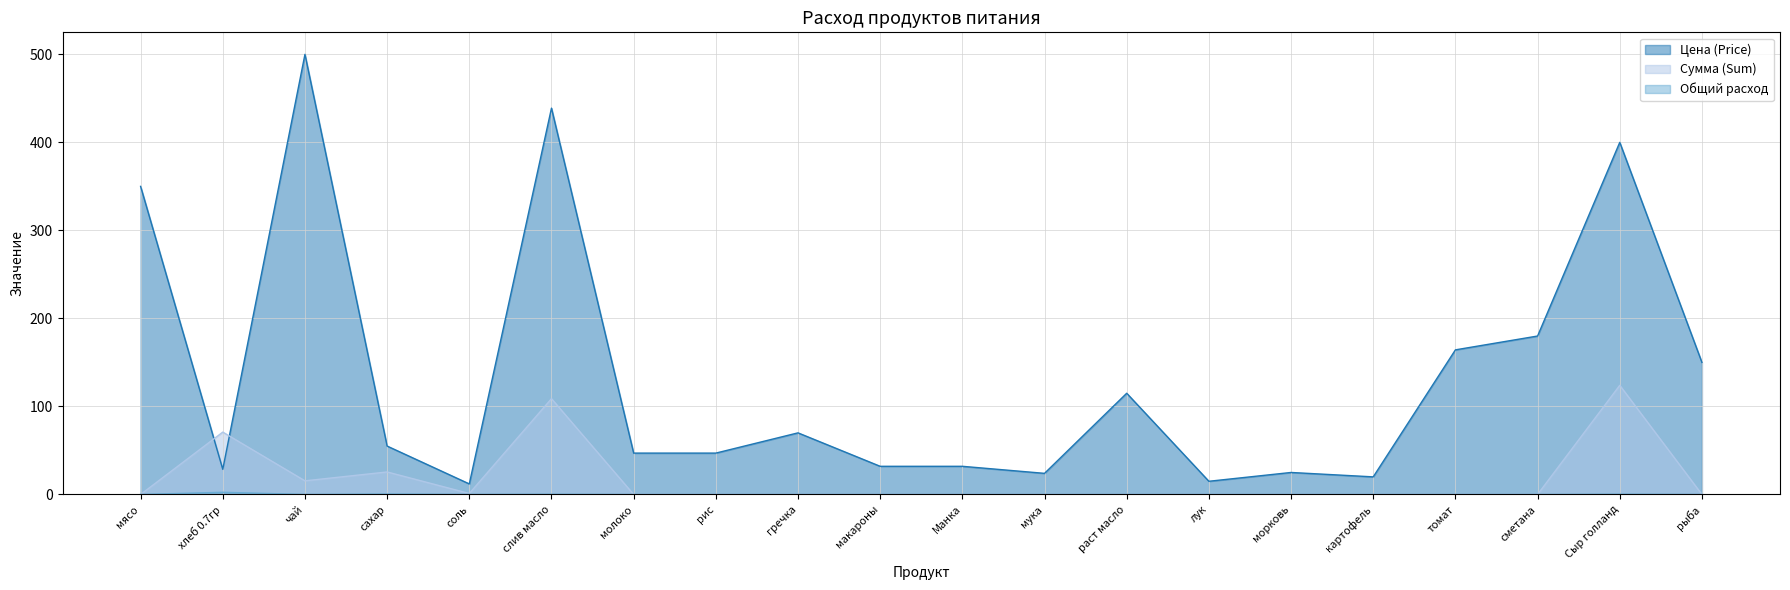

What is the difference between the maximum and second lowest values in the Цена (Price) series?

485.0